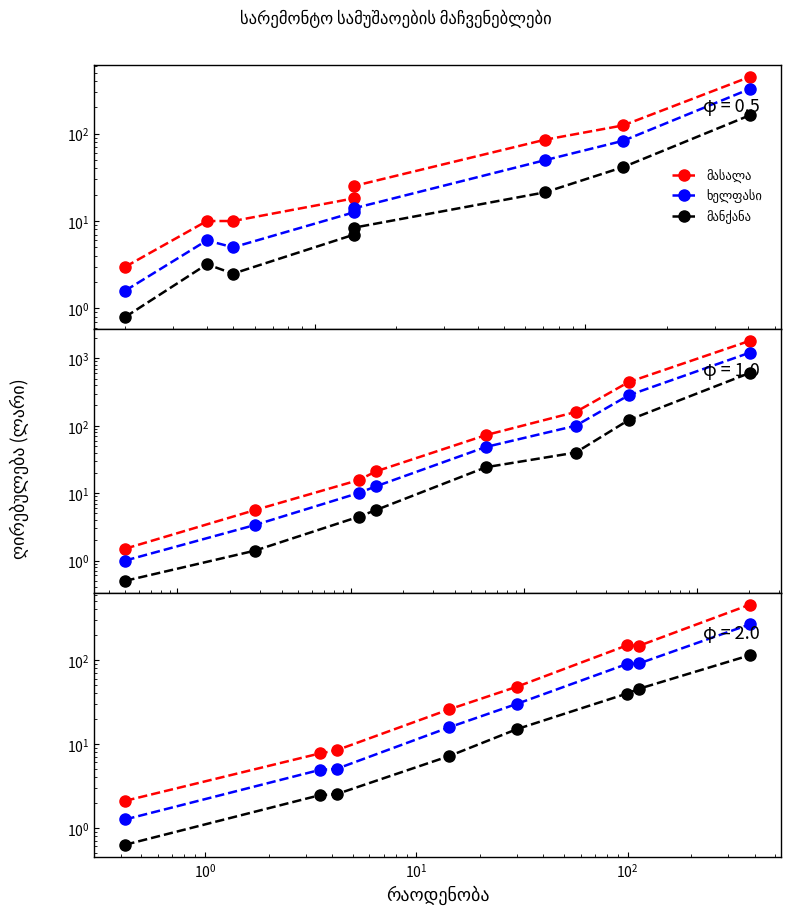

What is the value of the ხელფასი point at the 1st from the left?

1.3